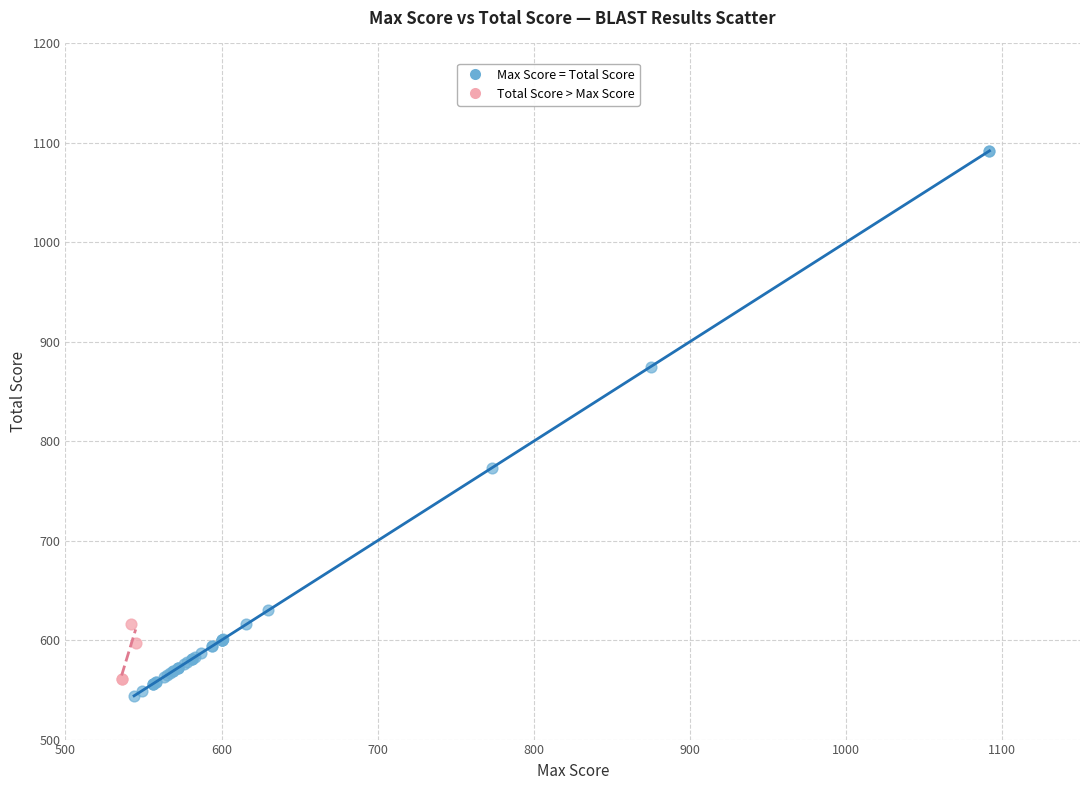

Which series contains the highest Y value?

Max Score = Total Score